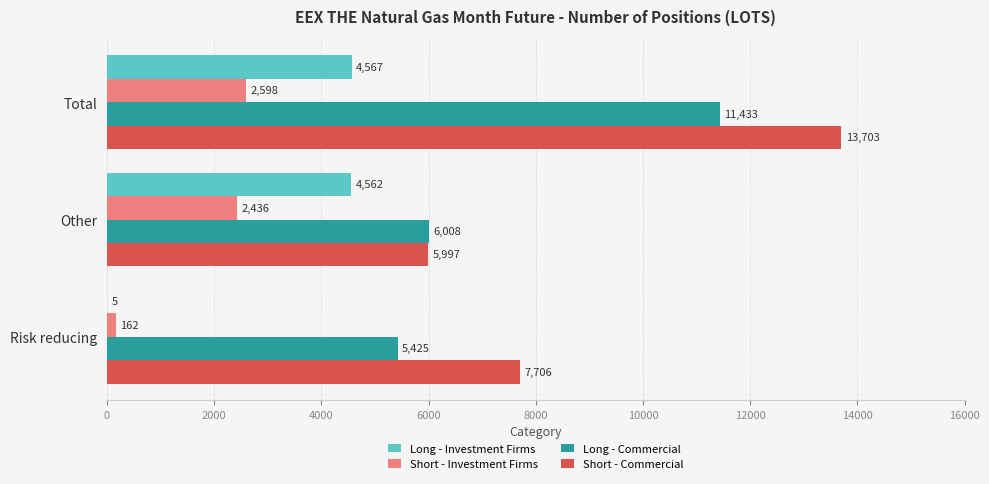

What is the greatest value displayed?

13703